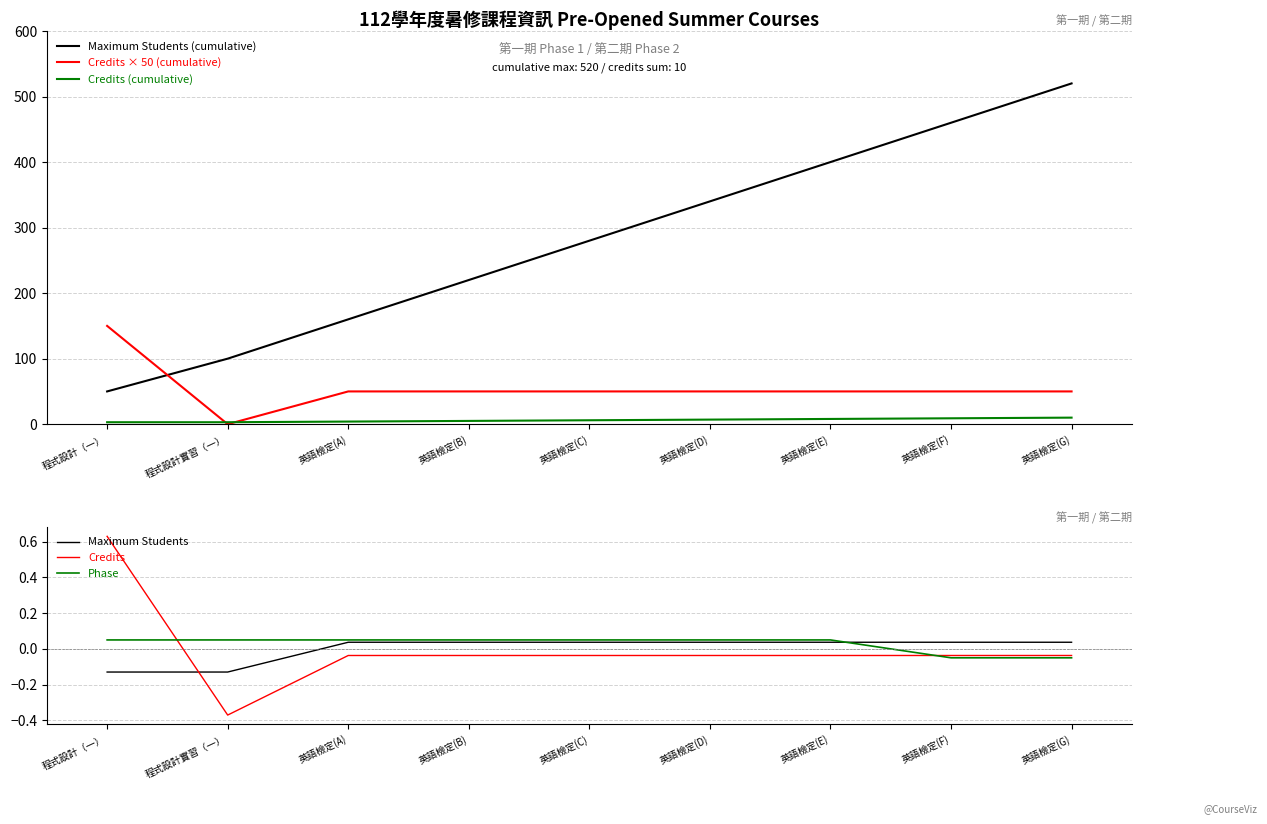

Is it true that Maximum Students equals 0.0 at 英語檢定(G)?

False